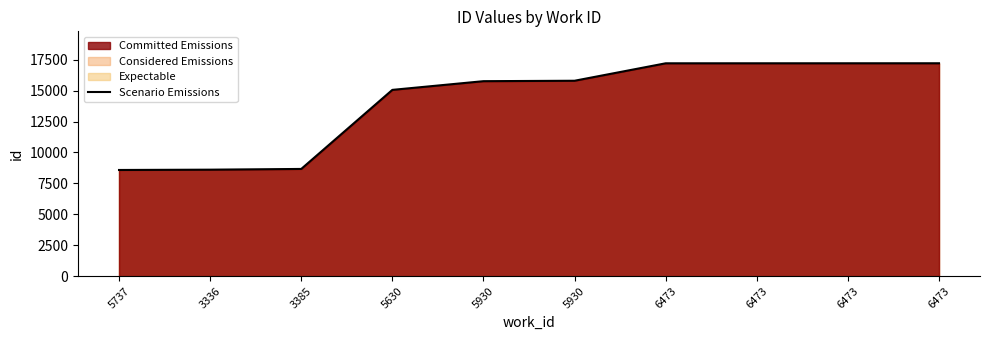

What is the label of the 1st point from the left?

5737